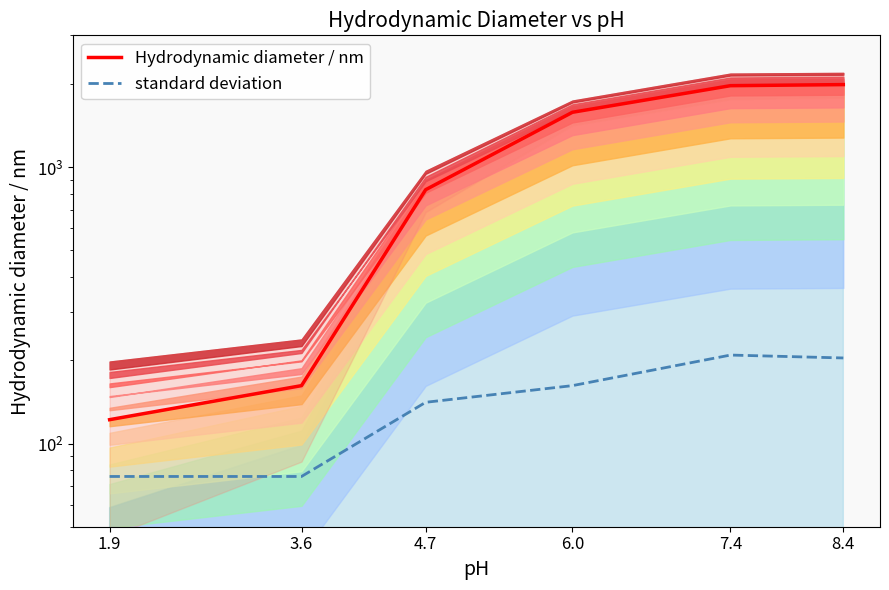

What is the sum of the standard deviation values at 7.4 and 6.0?

371